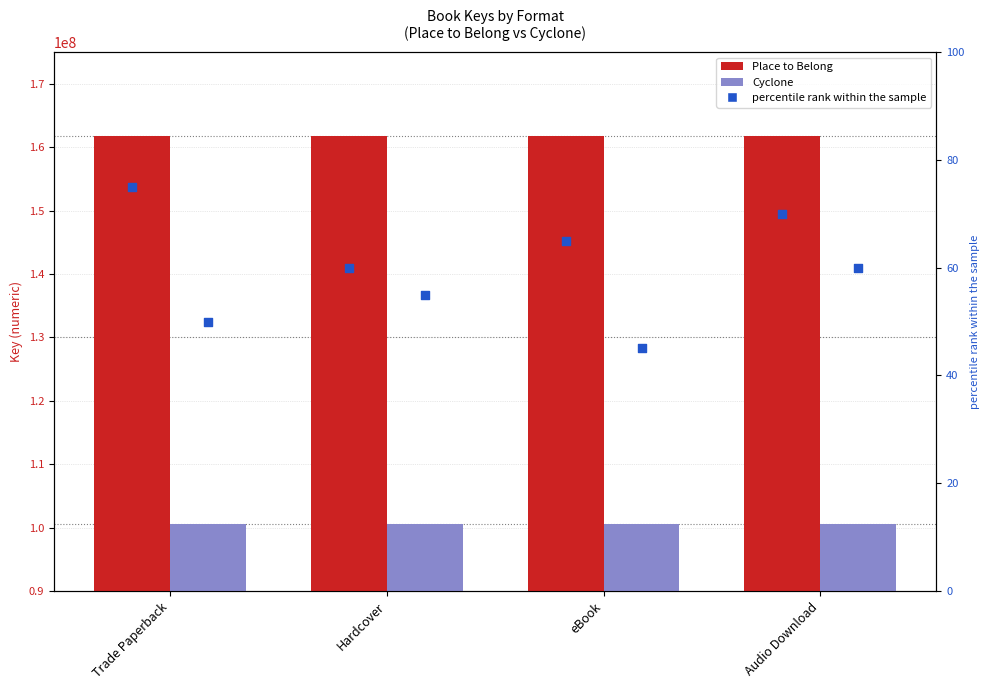

What is the total value across all series at eBook?

262200824